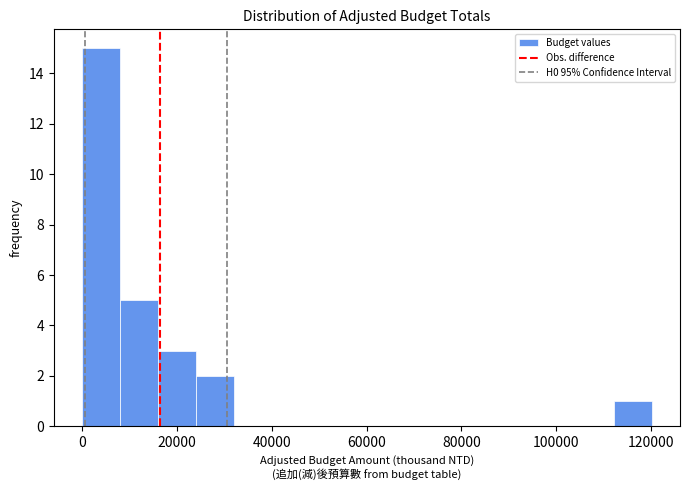

Reading left to right, transcribe this chart: for each bar, give the range it covers on the x-axis and its height. Neither the bar edges nor the heights are printed on the chart, so give them approximately, as read against the axes.

0 to 8000: 15
8000 to 16000: 5
16000 to 24000: 3
24000 to 32000: 2
32000 to 40000: 0
40000 to 48000: 0
48000 to 56000: 0
56000 to 64000: 0
64000 to 72000: 0
72000 to 80000: 0
80000 to 88000: 0
88000 to 96000: 0
96000 to 104000: 0
104000 to 112000: 0
112000 to 120000: 1